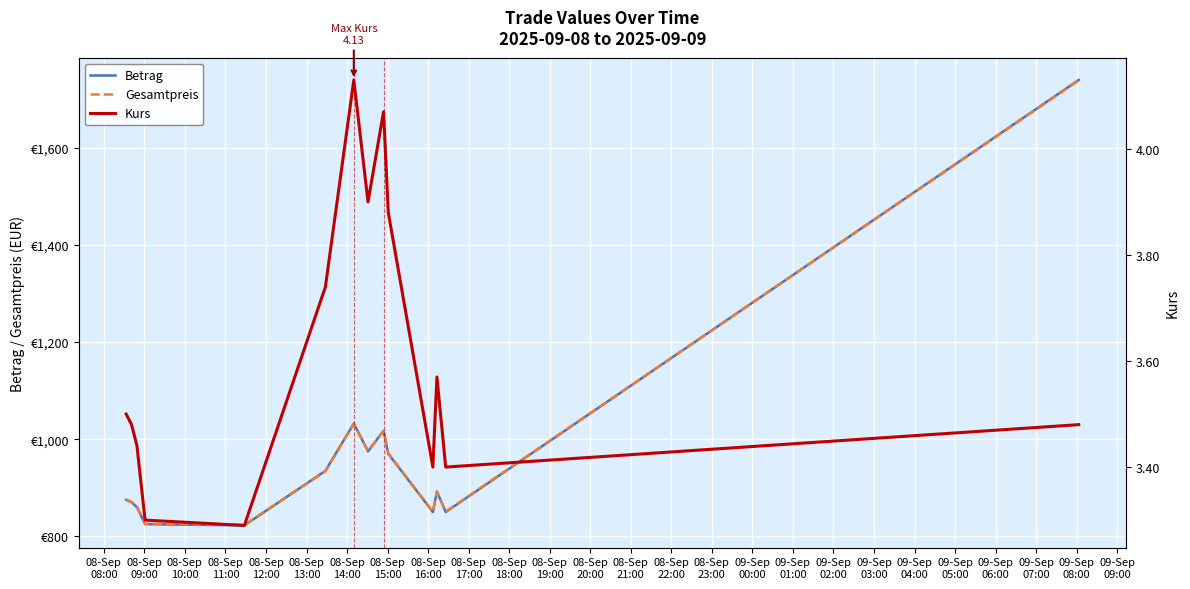

List the labels in order of Kurs value, largest first.

08-Sep
15:00, 08-Sep
17:00, 08-Sep
16:00, 08-Sep
18:00, 08-Sep
14:00, 08-Sep
13:00, 08-Sep
20:00, 08-Sep
08:00, 08-Sep
09:00, 08-Sep
22:00, 08-Sep
10:00, 08-Sep
19:00, 08-Sep
21:00, 08-Sep
11:00, 08-Sep
12:00